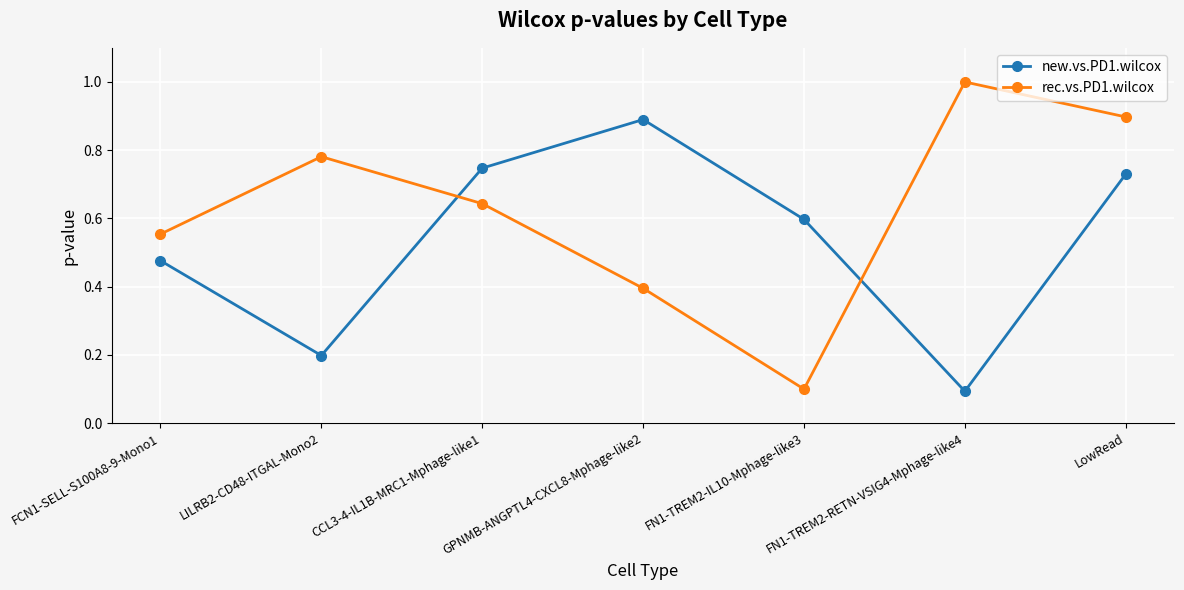

Is the value of new.vs.PD1.wilcox at LowRead greater than the value of rec.vs.PD1.wilcox at FN1-TREM2-RETN-VSIG4-Mphage-like4?

No